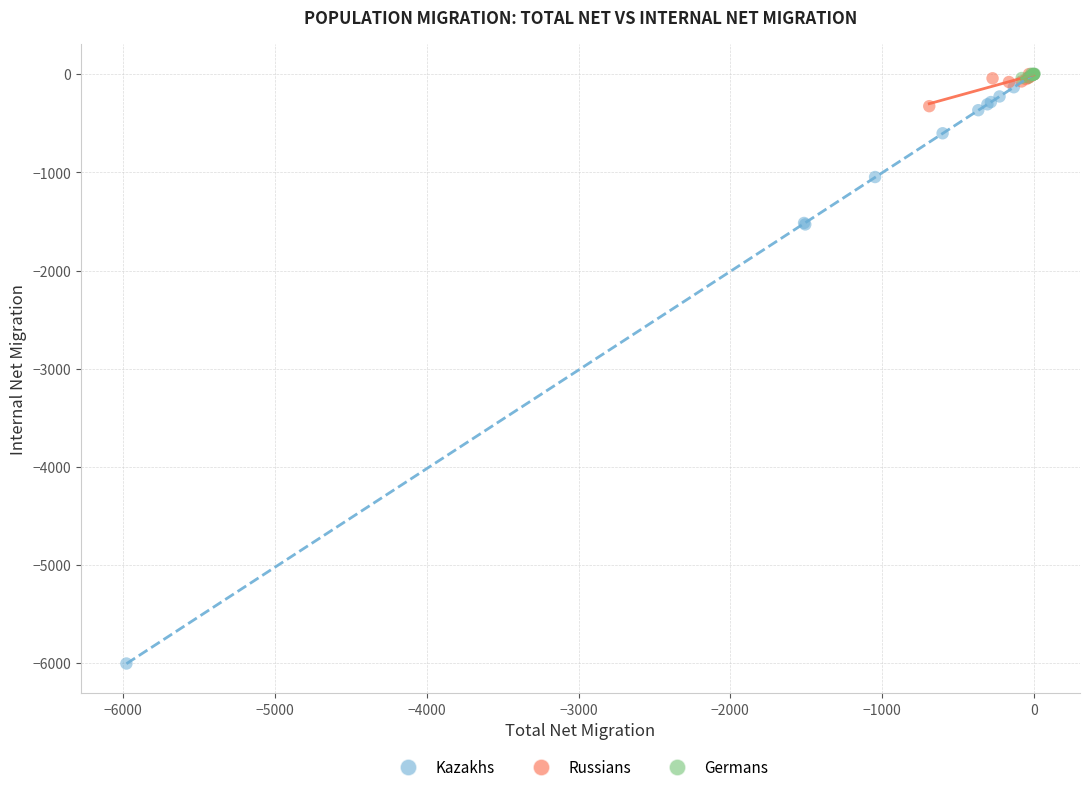

Which series has the widest spread of Y values?

Kazakhs